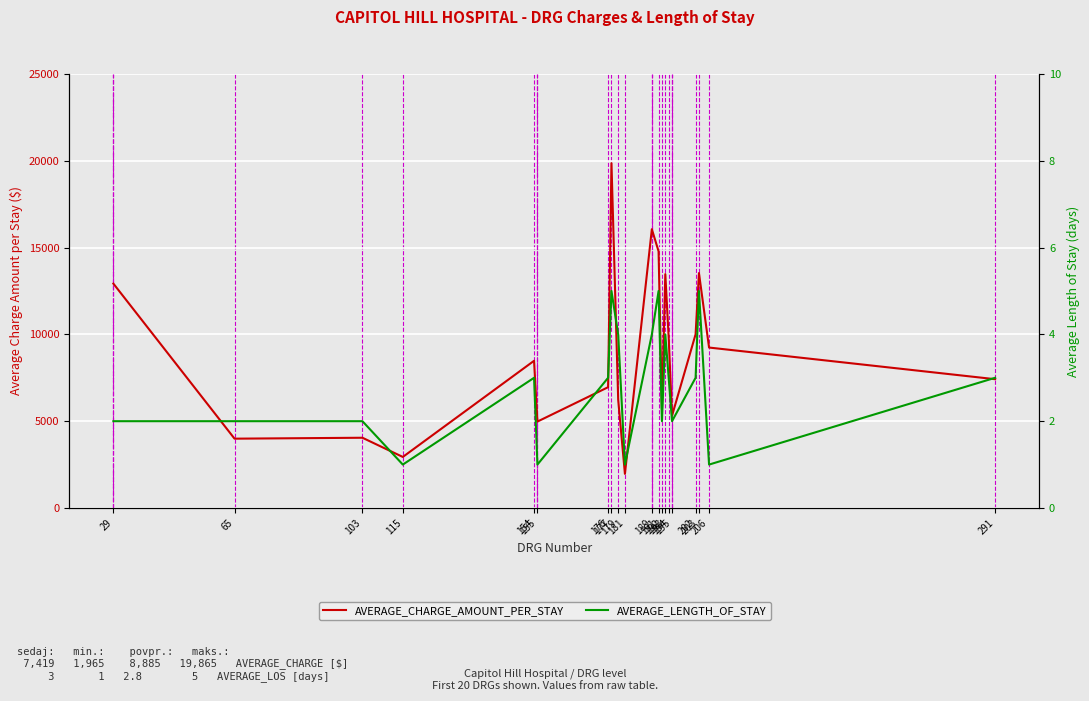

What is the difference between the highest and lowest values at 206?

9241